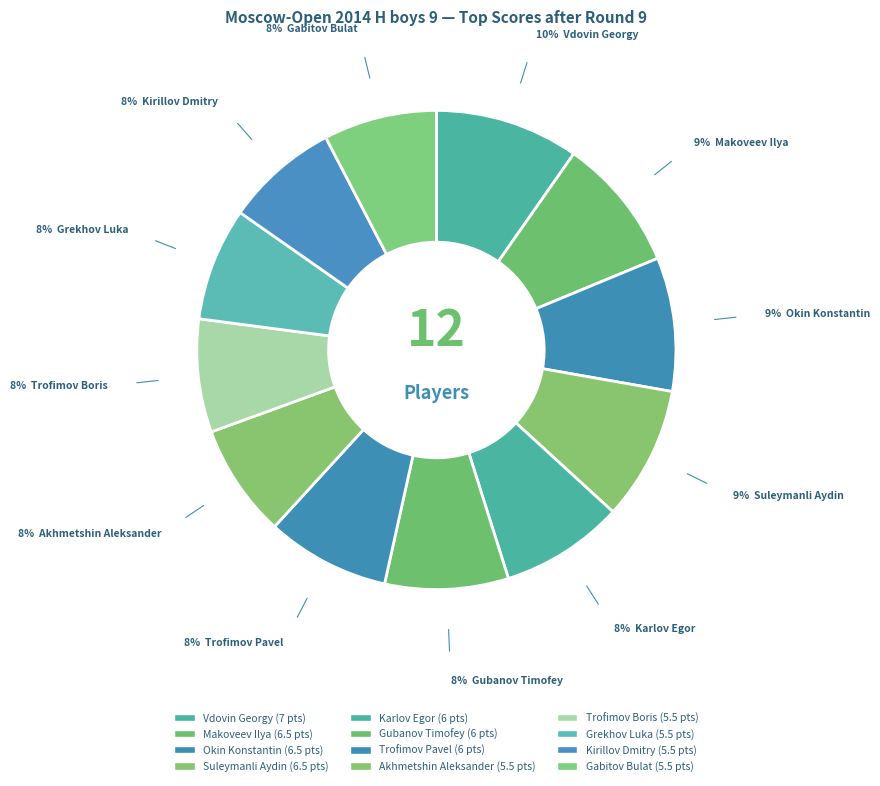

To the nearest percent, what is the average slice percentage?

8%